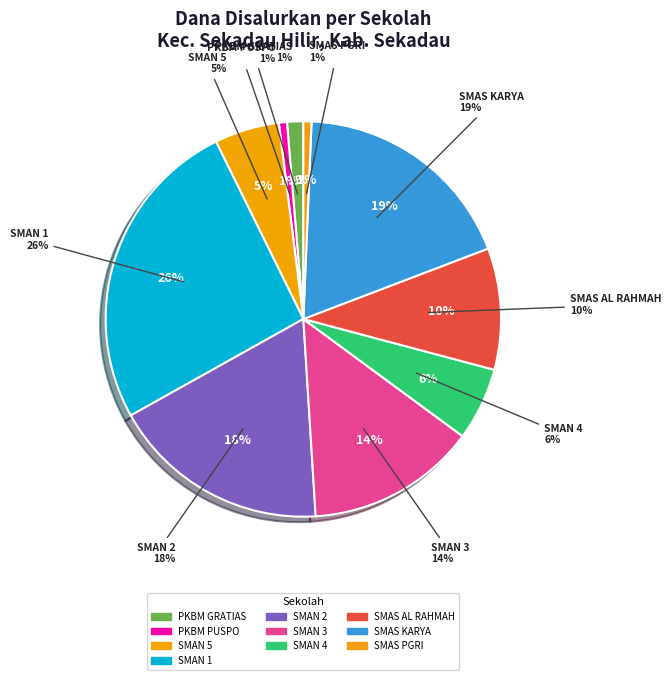

The SMAN 4 SEKADAU slice represents 1% of the pie. True or false?

False